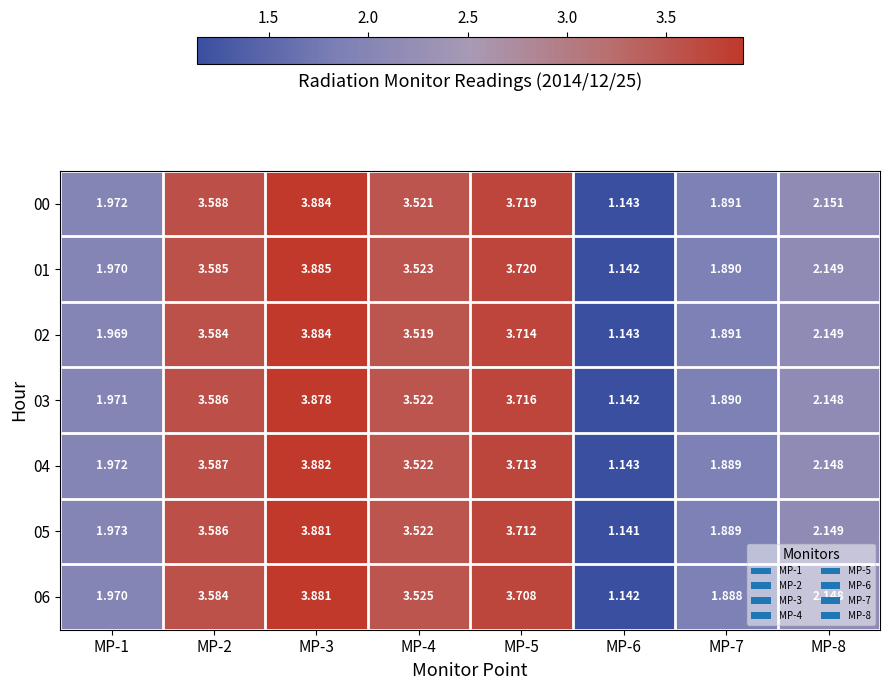

How many data points in 03 are above 3?

4